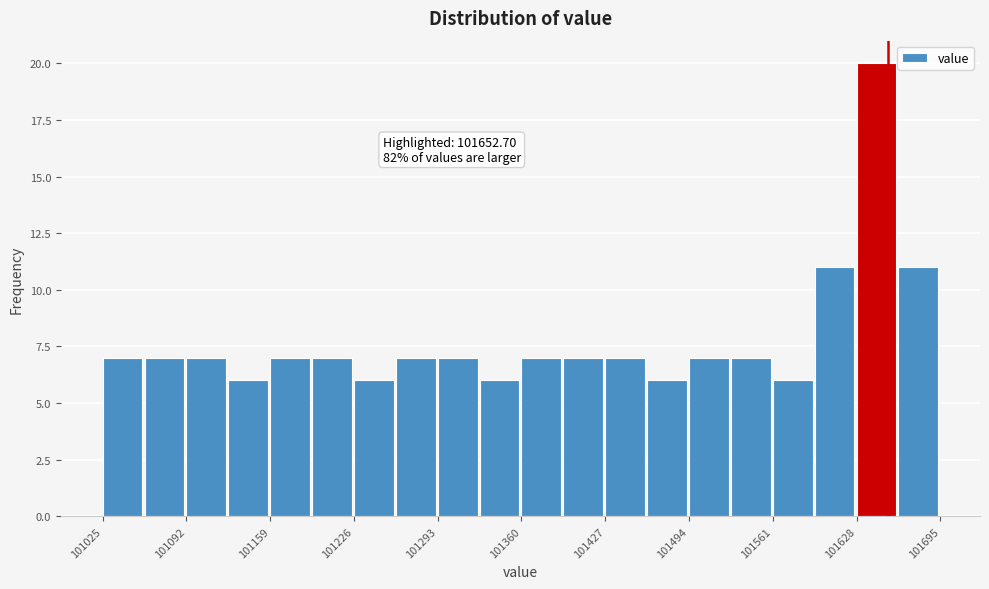

Read against the x-axis, roughly where is the centre of the tallest bar?

101640